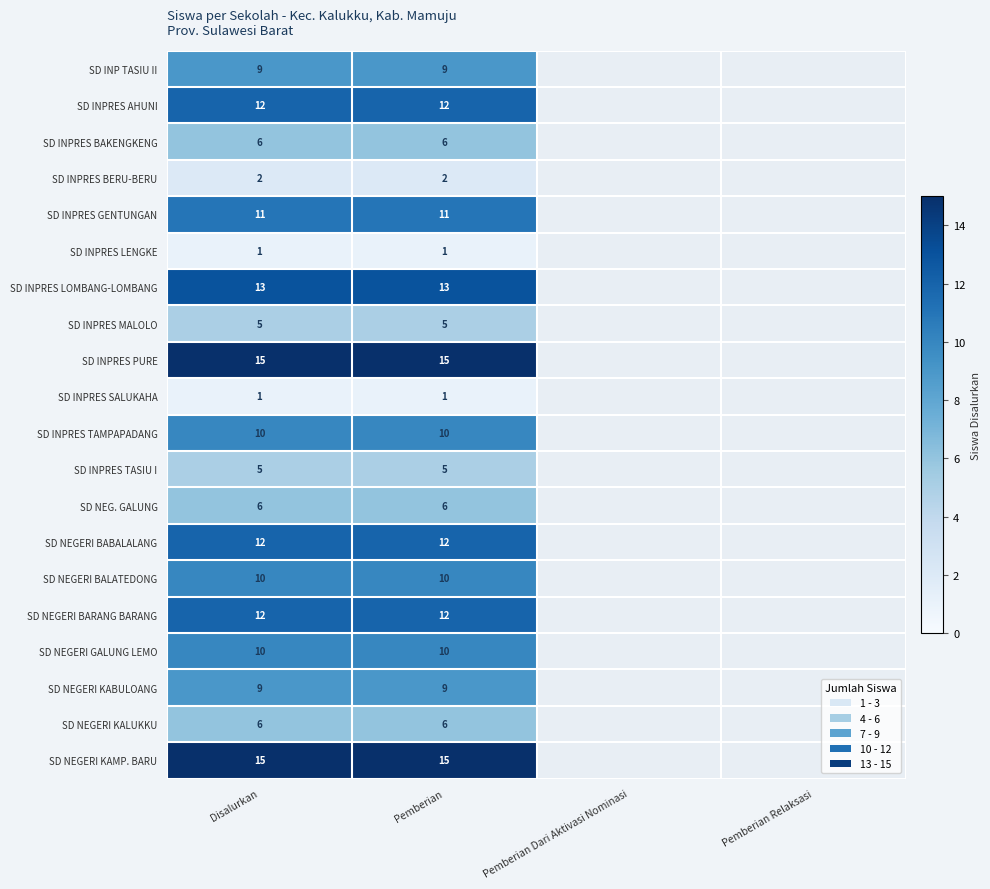

True or false: SD INPRES PURE has a value of 27 at Disalurkan.

False